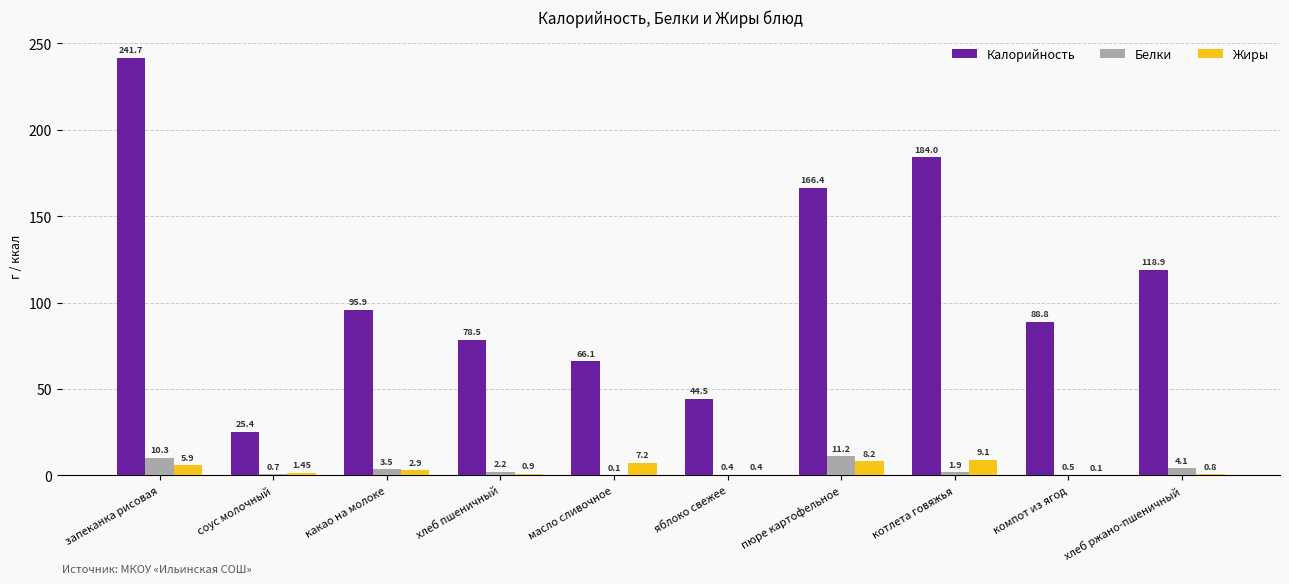

Between соус молочный and яблоко свежее, which series saw the biggest shift?

Калорийность